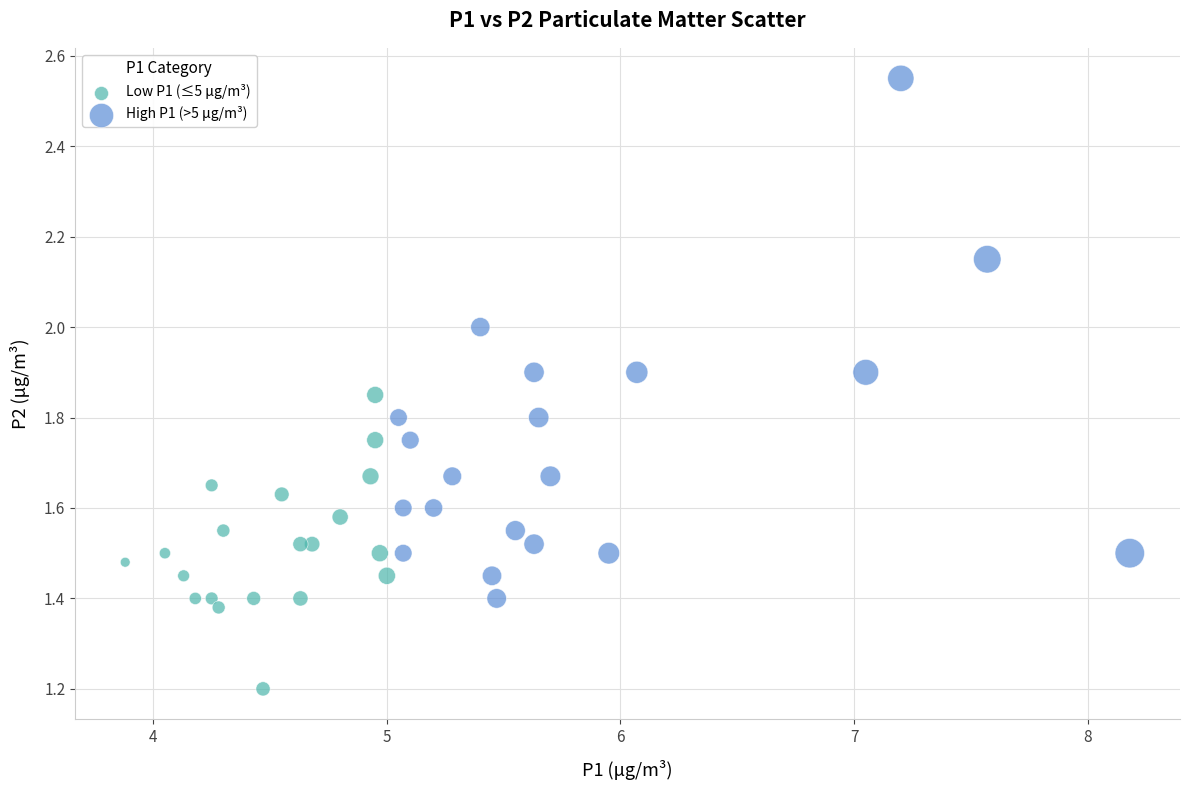

Which series has the widest spread of Y values?

High P1 (>5 μg/m³)